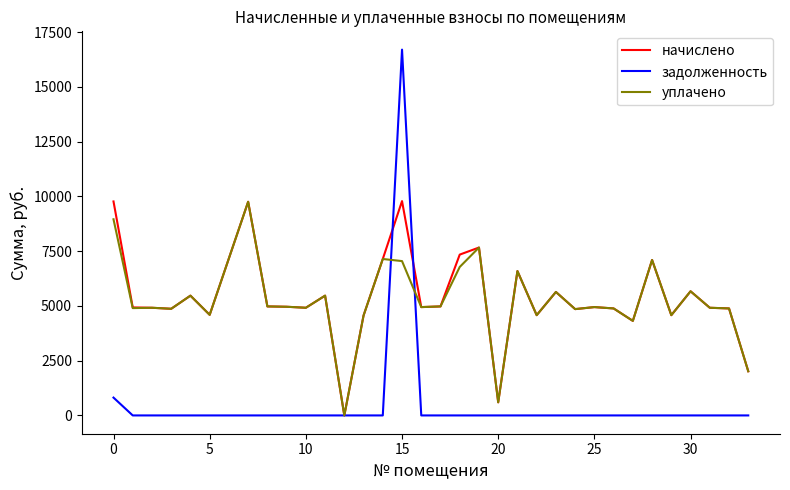

Which series has the largest range (max minus min)?

задолженность